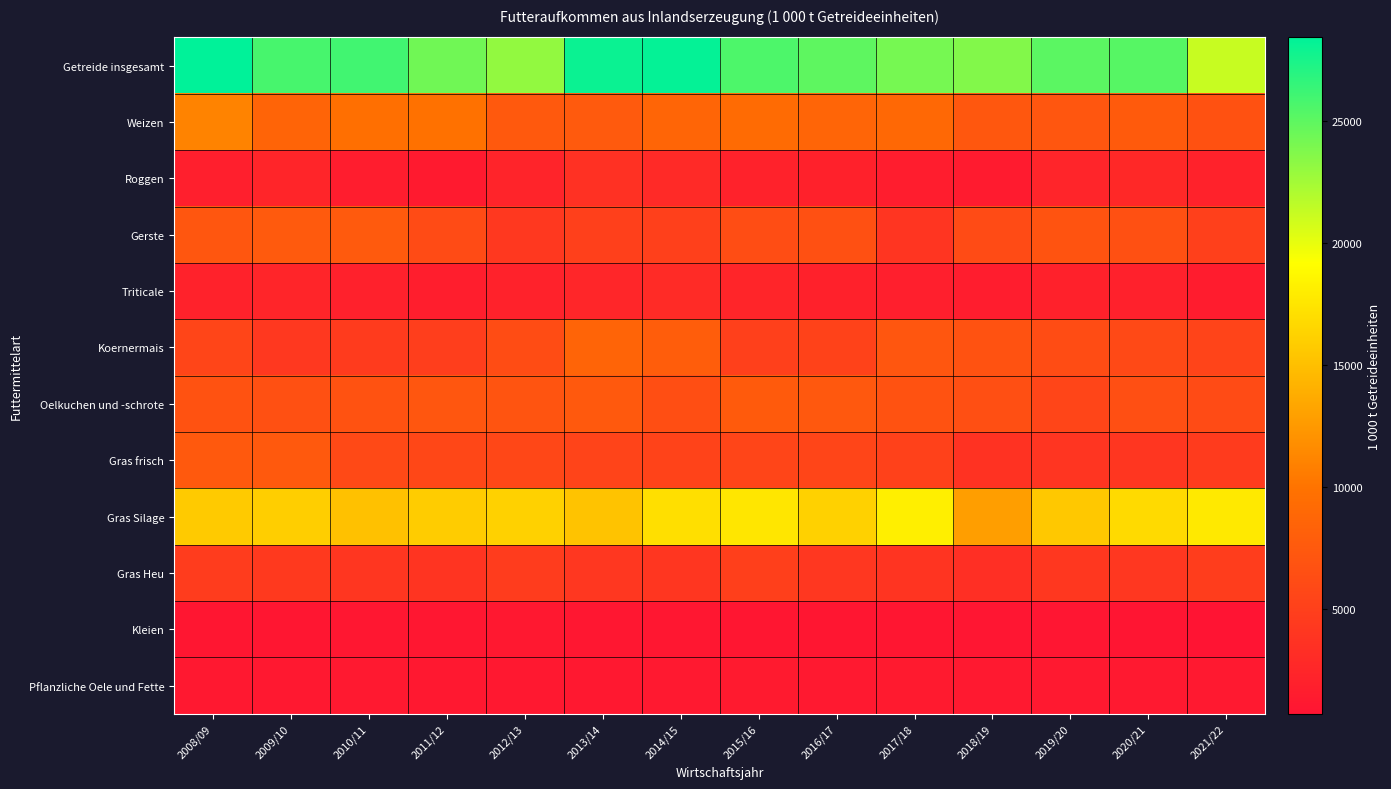

List the series in order of their peak value, lowest first.

Kleien, Pflanzliche Oele und Fette, Triticale, Roggen, Gras Heu, Gras frisch, Gerste, Oelkuchen und -schrote, Koernermais, Weizen, Gras Silage, Getreide insgesamt